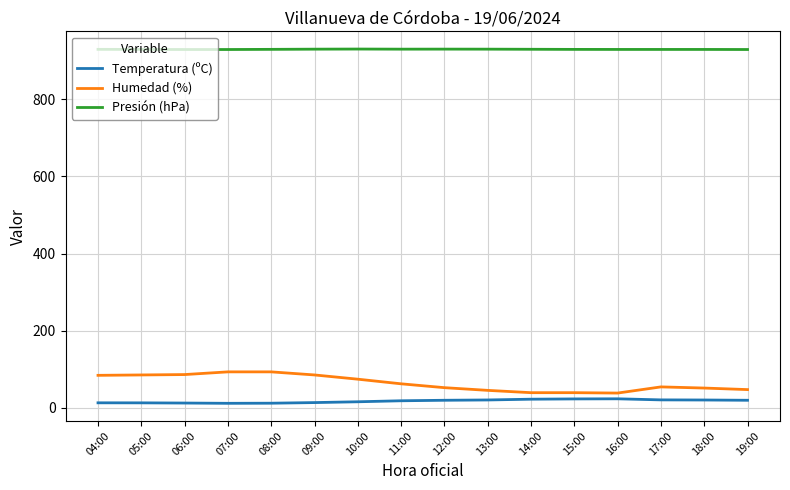

List the series in order of their peak value, lowest first.

Temperatura (ºC), Humedad (%), Presión (hPa)